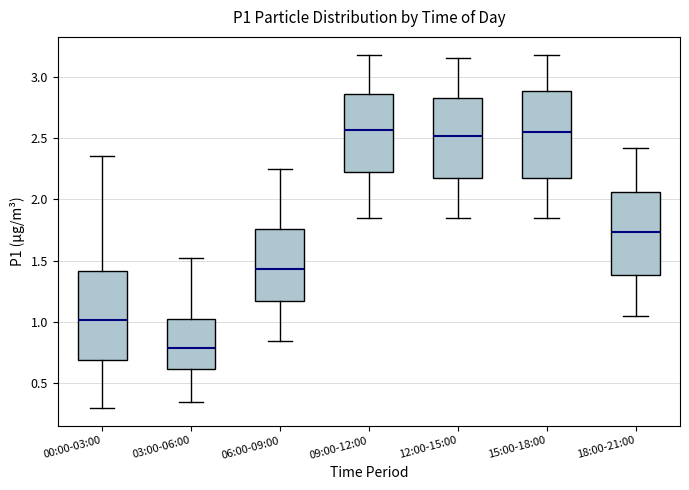

Reading left to right, transcribe this box plot: for each box, give where its median line is, the range the box spans, and where its two whiskers end, as read against the y-axis. The values are not printed on the chart, so give them approximately, as read against the axis.

00:00-03:00: median 1.00, box 0.70 to 1.40, whiskers 0.30 to 2.35
03:00-06:00: median 0.80, box 0.60 to 1.05, whiskers 0.35 to 1.50
06:00-09:00: median 1.45, box 1.15 to 1.75, whiskers 0.85 to 2.25
09:00-12:00: median 2.55, box 2.20 to 2.85, whiskers 1.85 to 3.20
12:00-15:00: median 2.50, box 2.15 to 2.85, whiskers 1.85 to 3.15
15:00-18:00: median 2.55, box 2.15 to 2.90, whiskers 1.85 to 3.20
18:00-21:00: median 1.75, box 1.40 to 2.05, whiskers 1.05 to 2.40